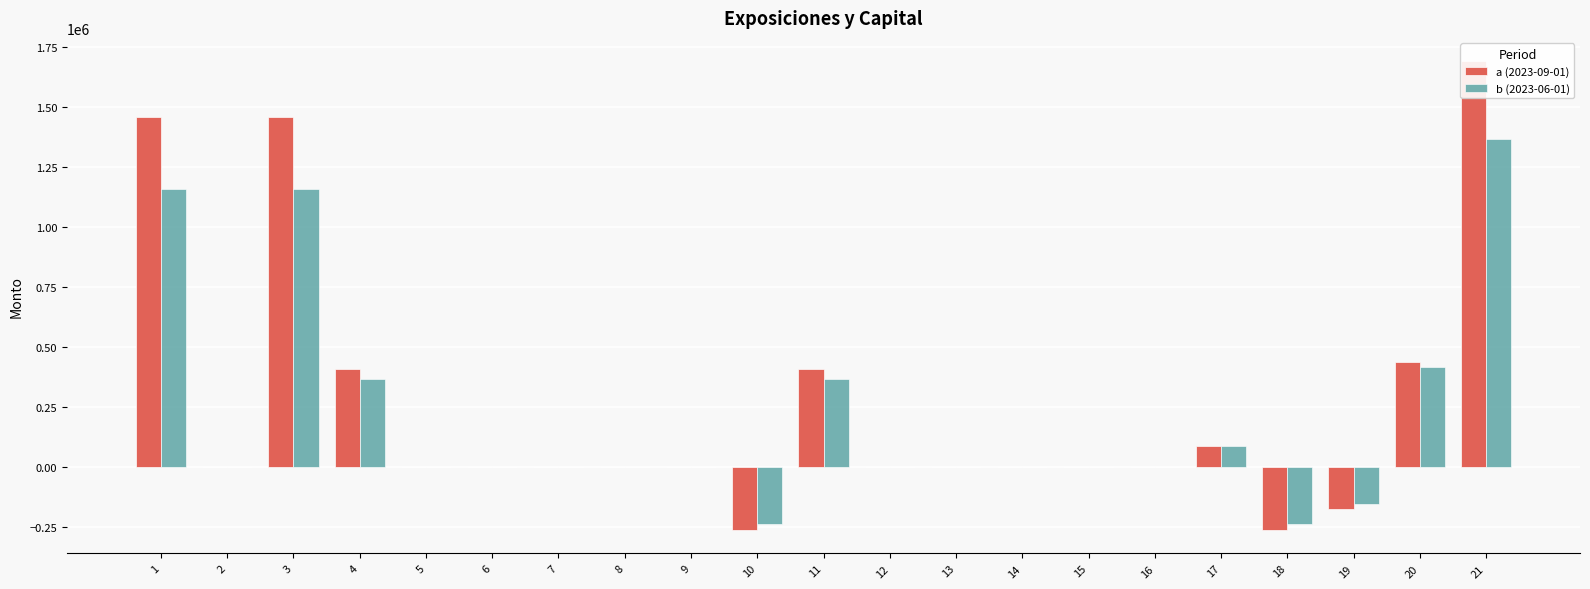

Reading right to left, extract all data points from this chart.

a (2023-09-01): 21=1690297	20=437485	19=-176768	18=-264398	17=87630	16=0	15=0	14=0	13=0	12=0	11=407922	10=-264398	9=0	8=0	7=0	6=0	5=0	4=407922	3=1459143	2=0	1=1459143
b (2023-06-01): 21=1366311	20=413989	19=-156269	18=-240510	17=84241	16=0	15=0	14=0	13=0	12=0	11=363682	10=-240510	9=0	8=0	7=0	6=0	5=0	4=363682	3=1158898	2=0	1=1158898